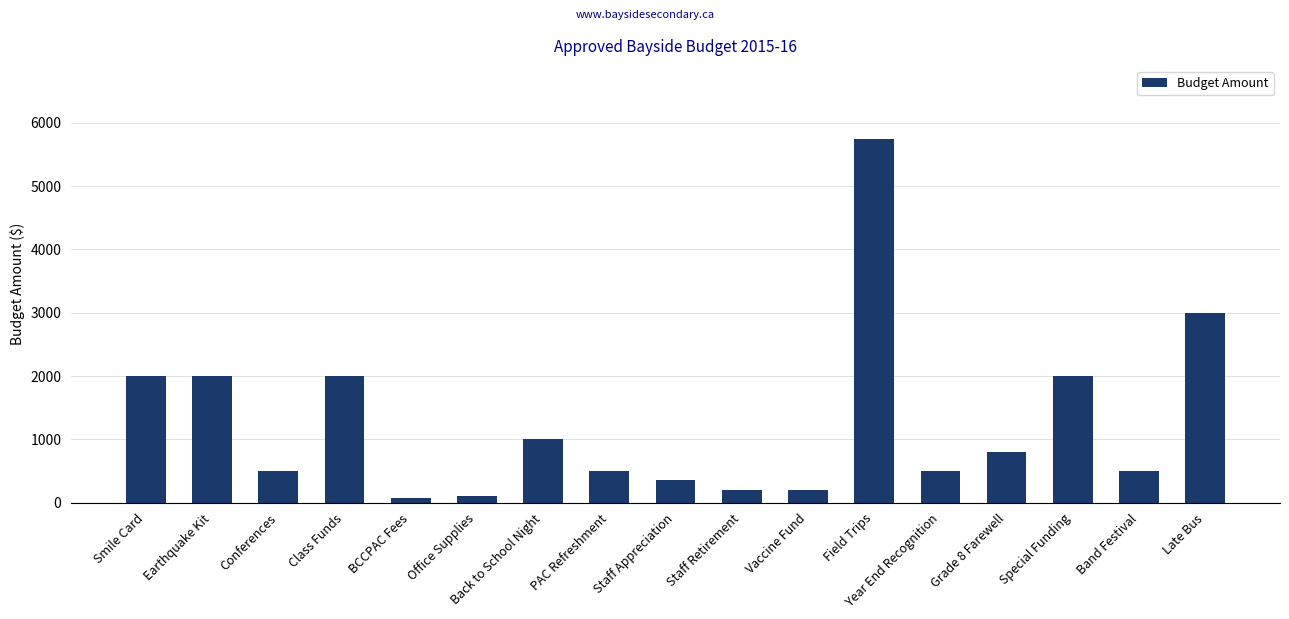

The value at Class Funds is 2996. True or false?

False